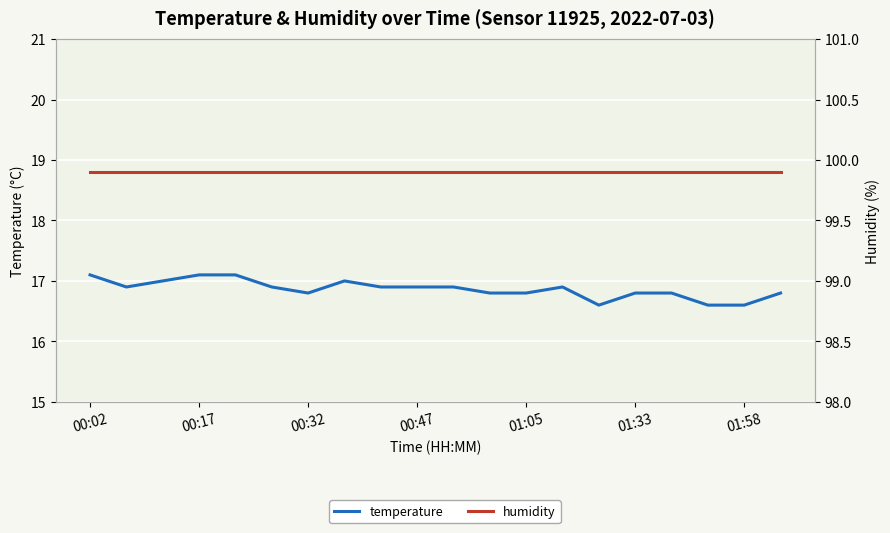

True or false: temperature has more than 0 points higher than both neighbors.

True